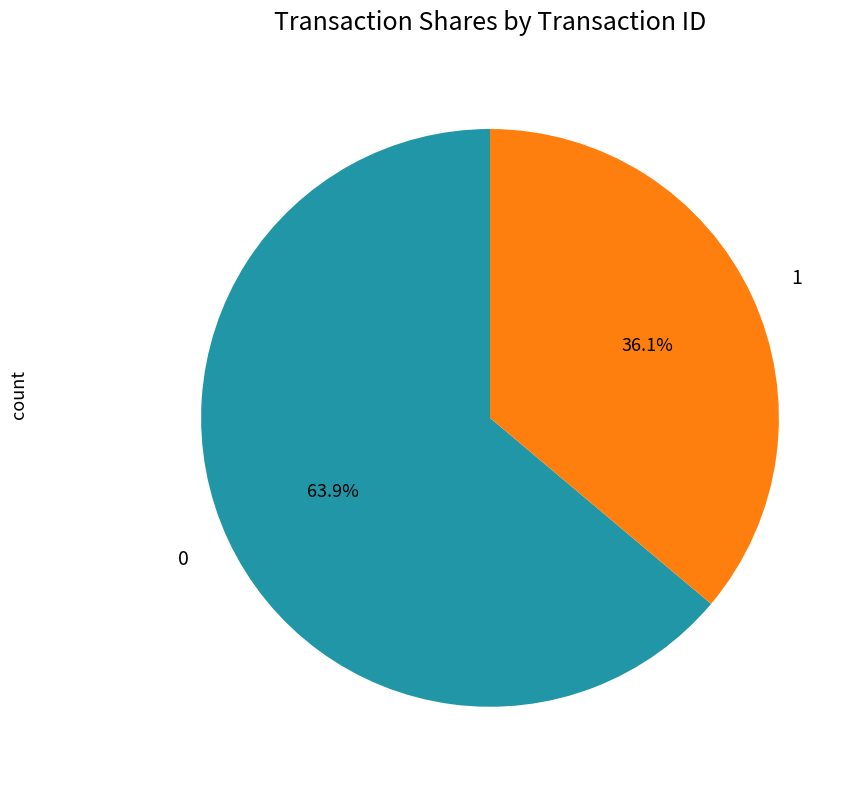

To the nearest percent, what percentage of the pie is 0?

64%